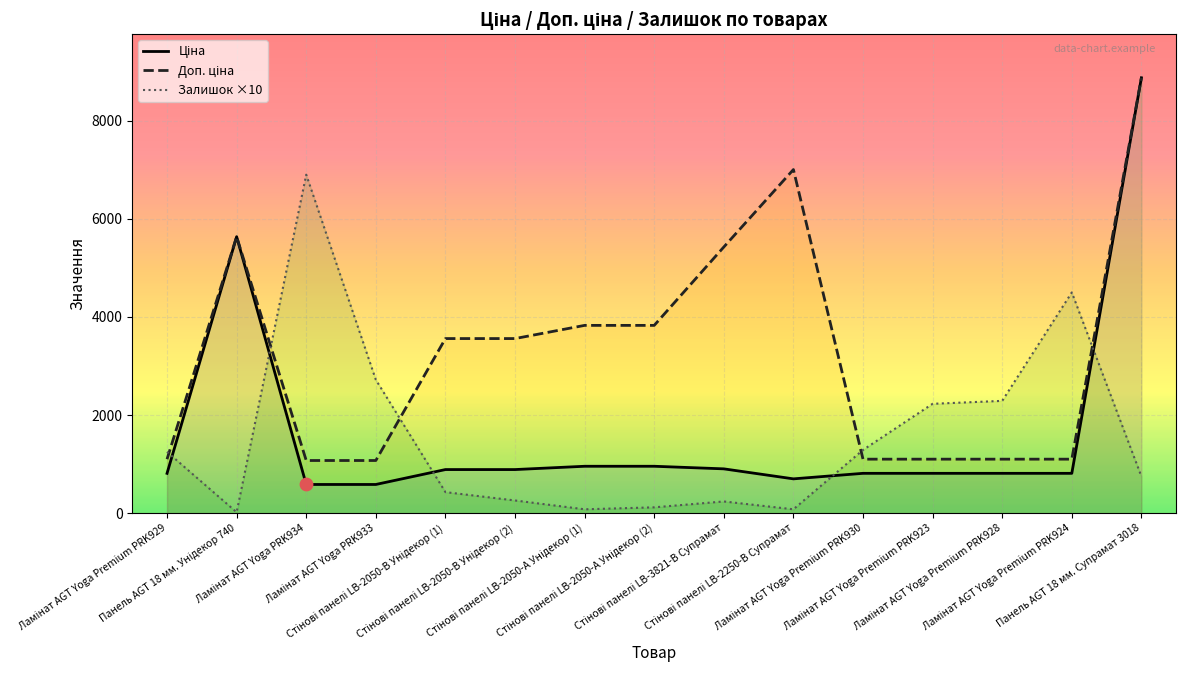

Which series reaches the maximum Y coordinate?

Ціна